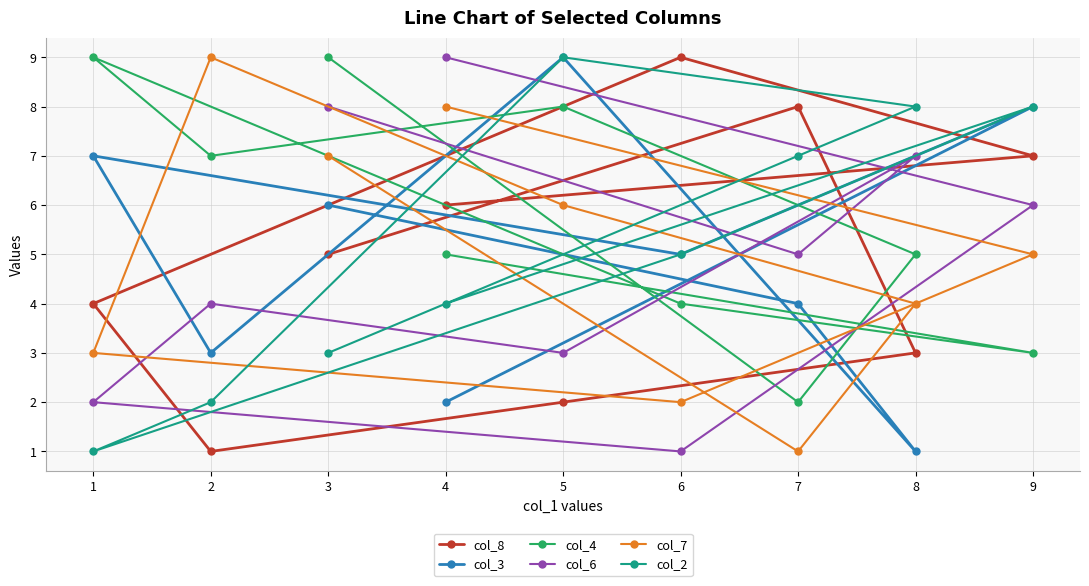

List the labels in order of col_3 value, largest first.

5, 9, 1, 3, 6, 7, 2, 4, 8